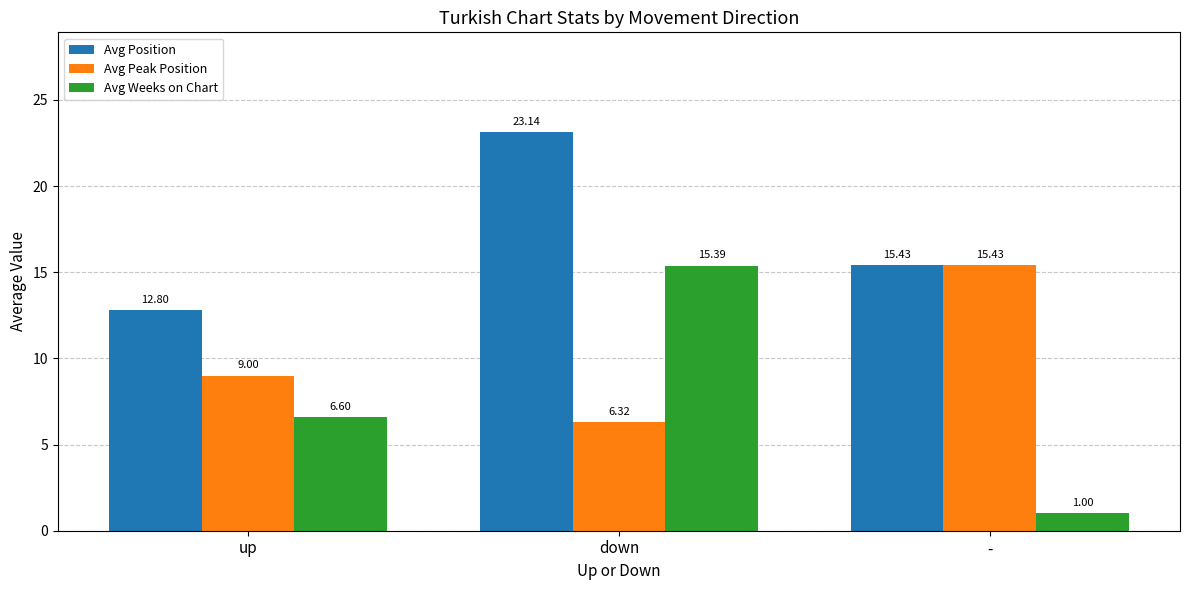

At which label is Avg Peak Position closest to 10?

up